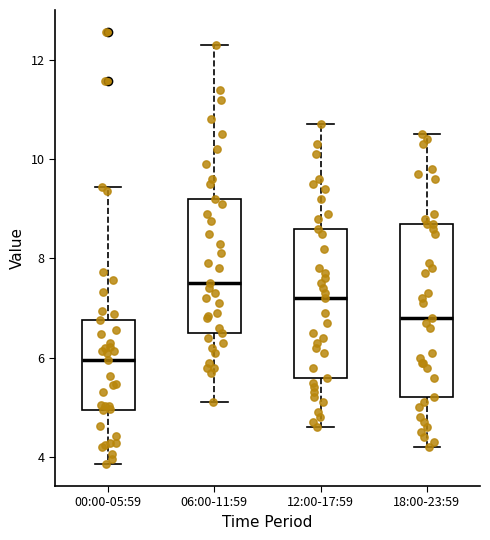

Which box's median line is the lowest?

00:00-05:59